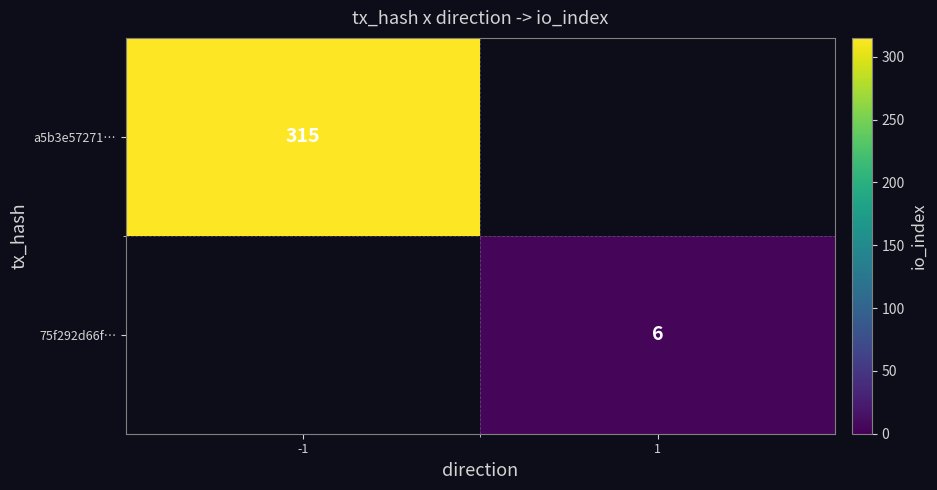

Is it true that 75f292d66f… equals 8 at 1?

False